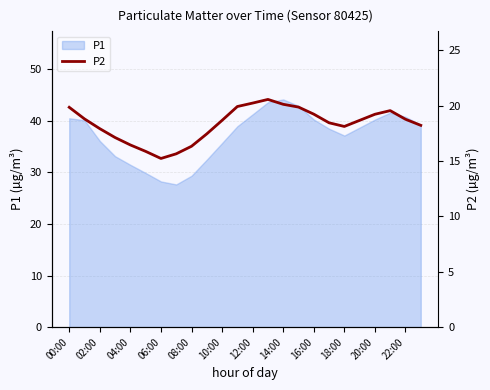

What is the sum of all values?

440.3